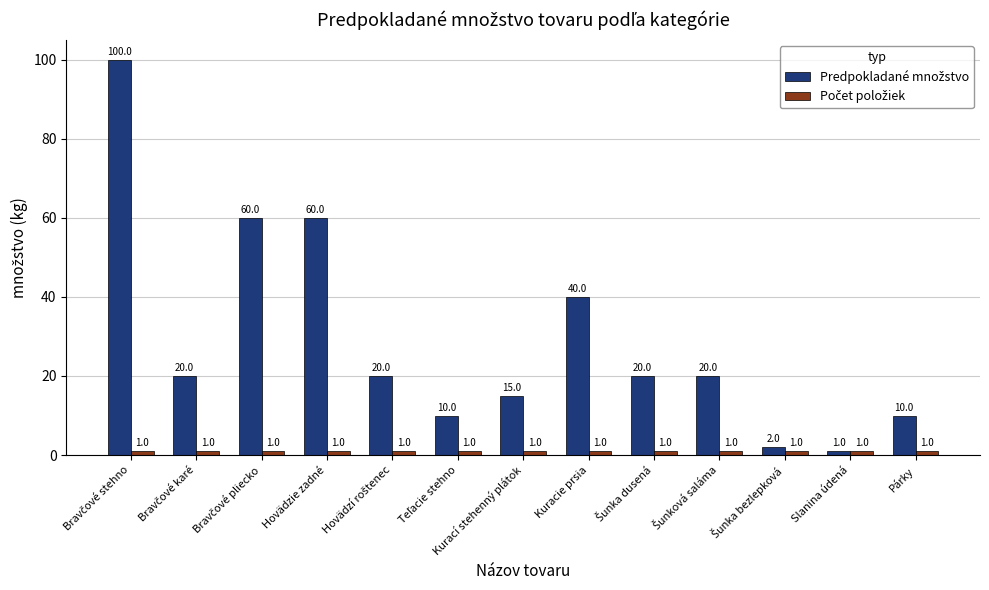

What is the maximum value shown in the chart?

100